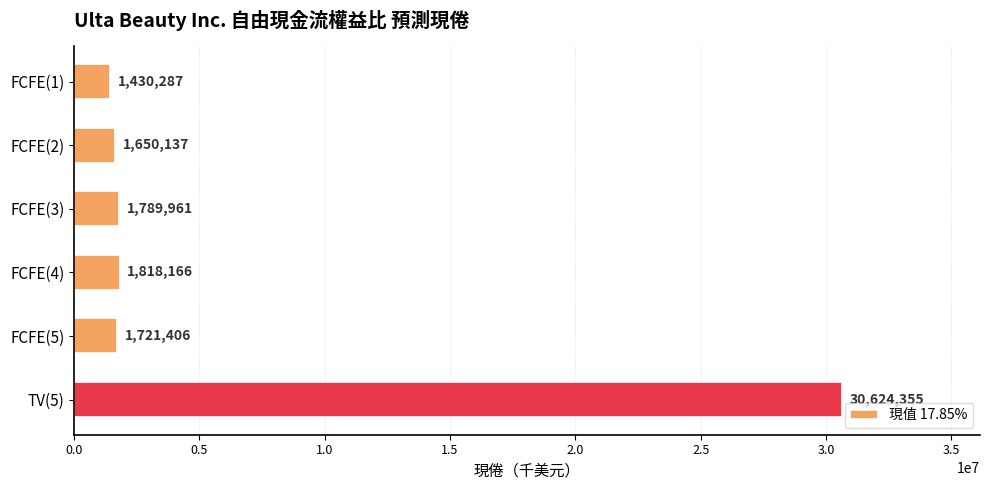

The value at FCFE(1) is 1430287. True or false?

True